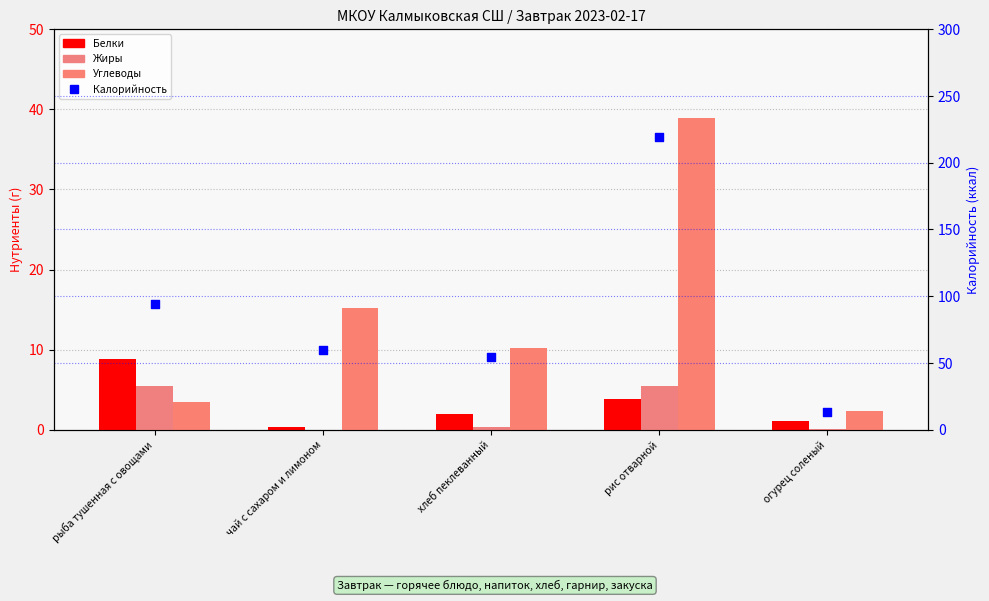

Which series has the largest total across all categories?

Калорийность